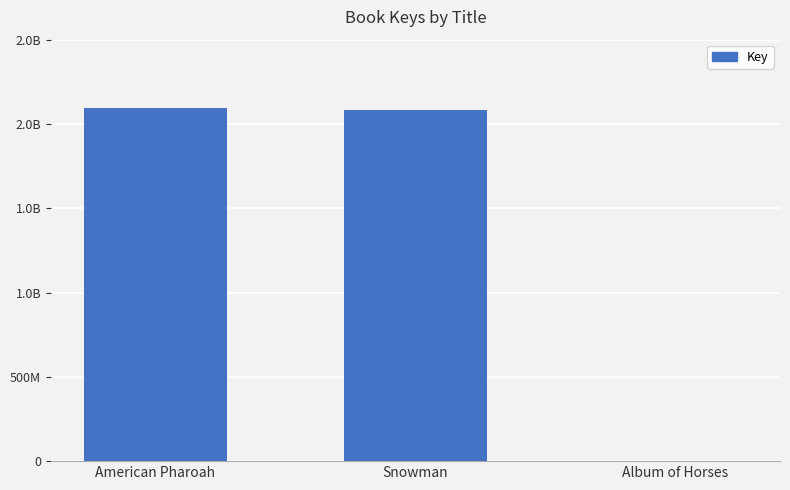

Count the number of categories in the chart.

3